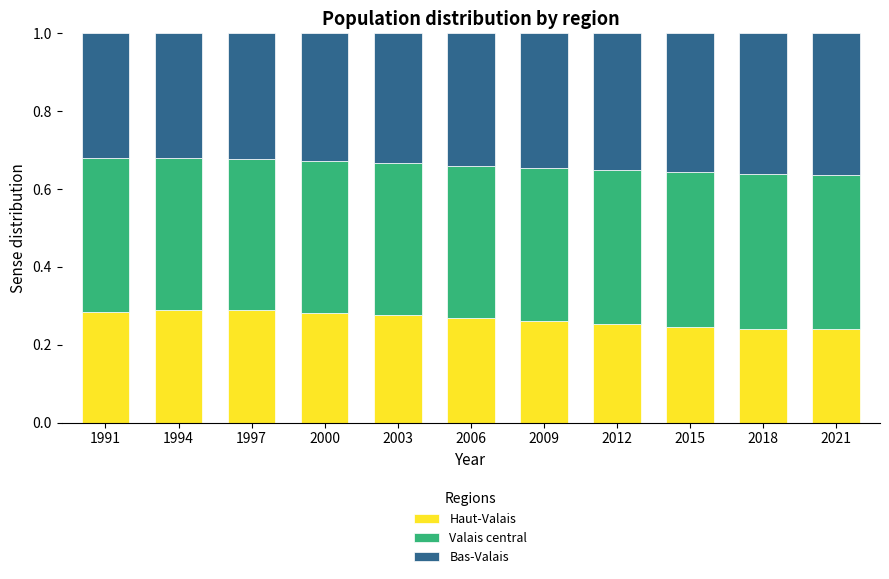

What is the total value across all series at 2006?

1.0